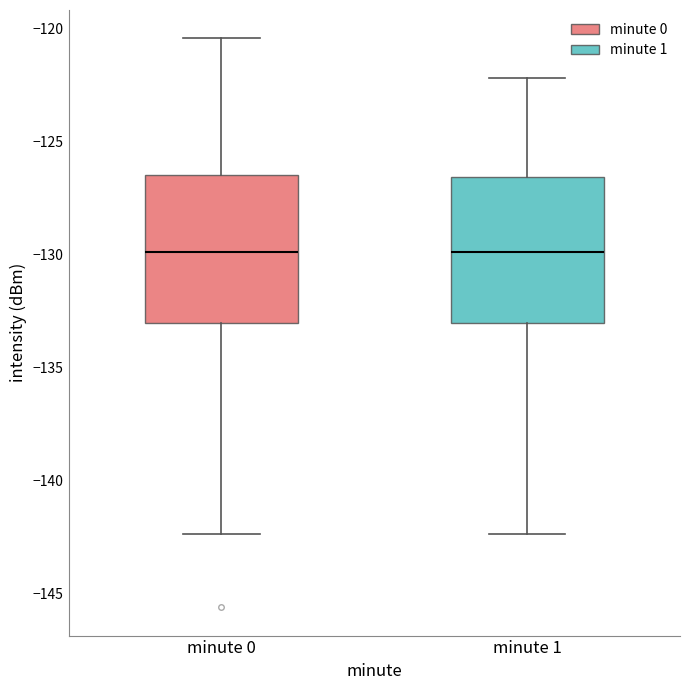

Reading left to right, read every box against the y-axis: the position of its median line, the range the box covers, and the ends of its whiskers. The values are not printed on the chart, so give them approximately, as read against the axis.

minute 0: median -130.0, box -133.0 to -126.5, whiskers -142.5 to -120.5
minute 1: median -130.0, box -133.0 to -126.5, whiskers -142.5 to -122.0